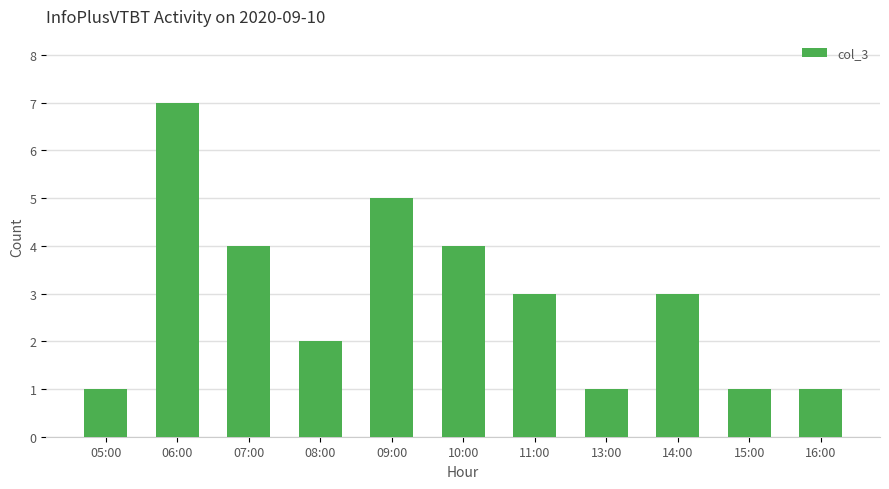

What is the average value?

3